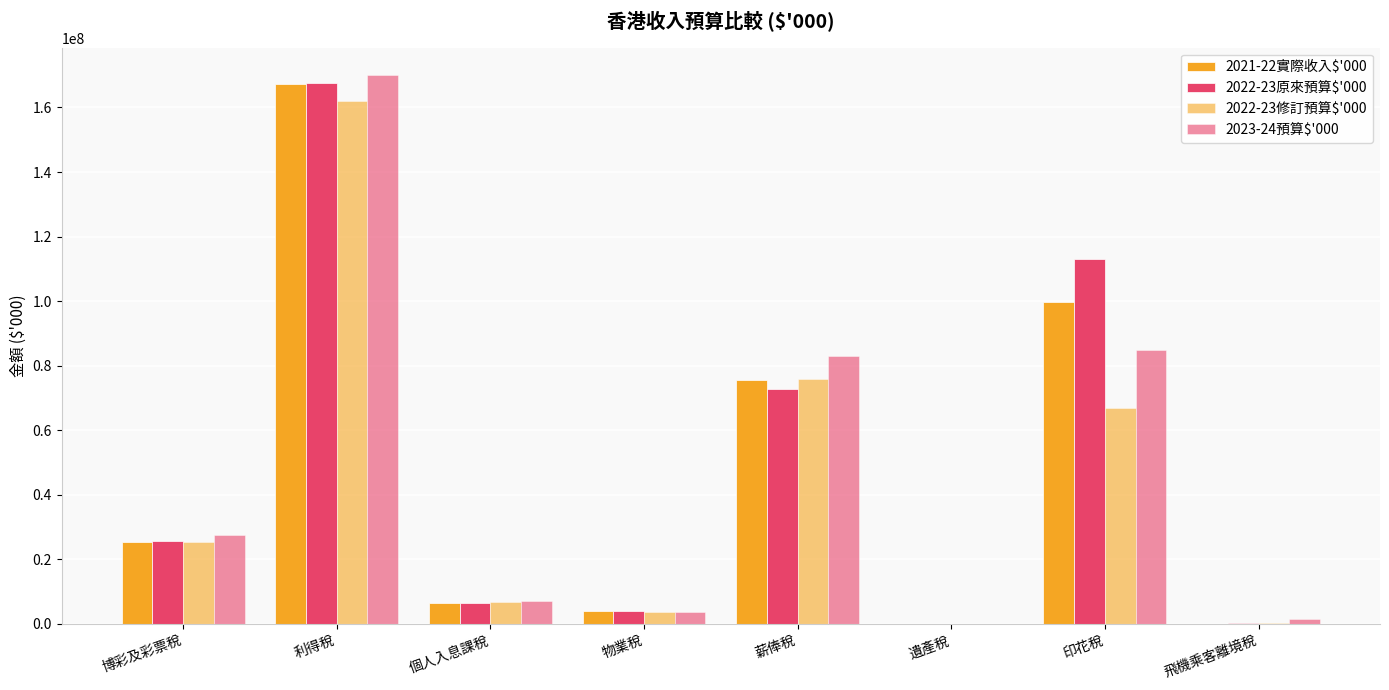

What position from the right is 薪俸稅?

4